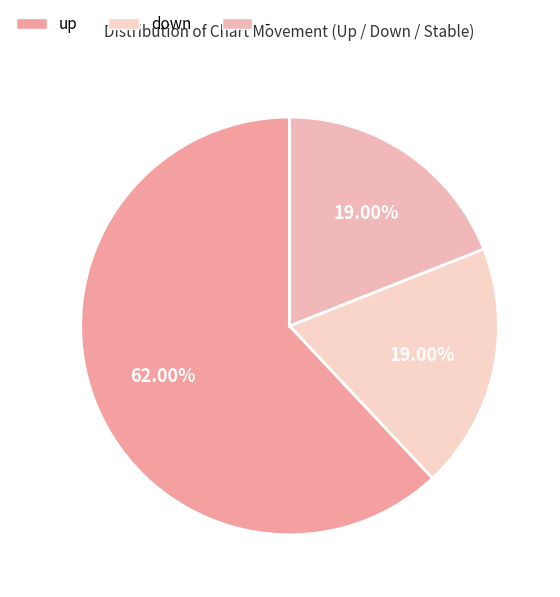

What is the change in value from up to down?

-43